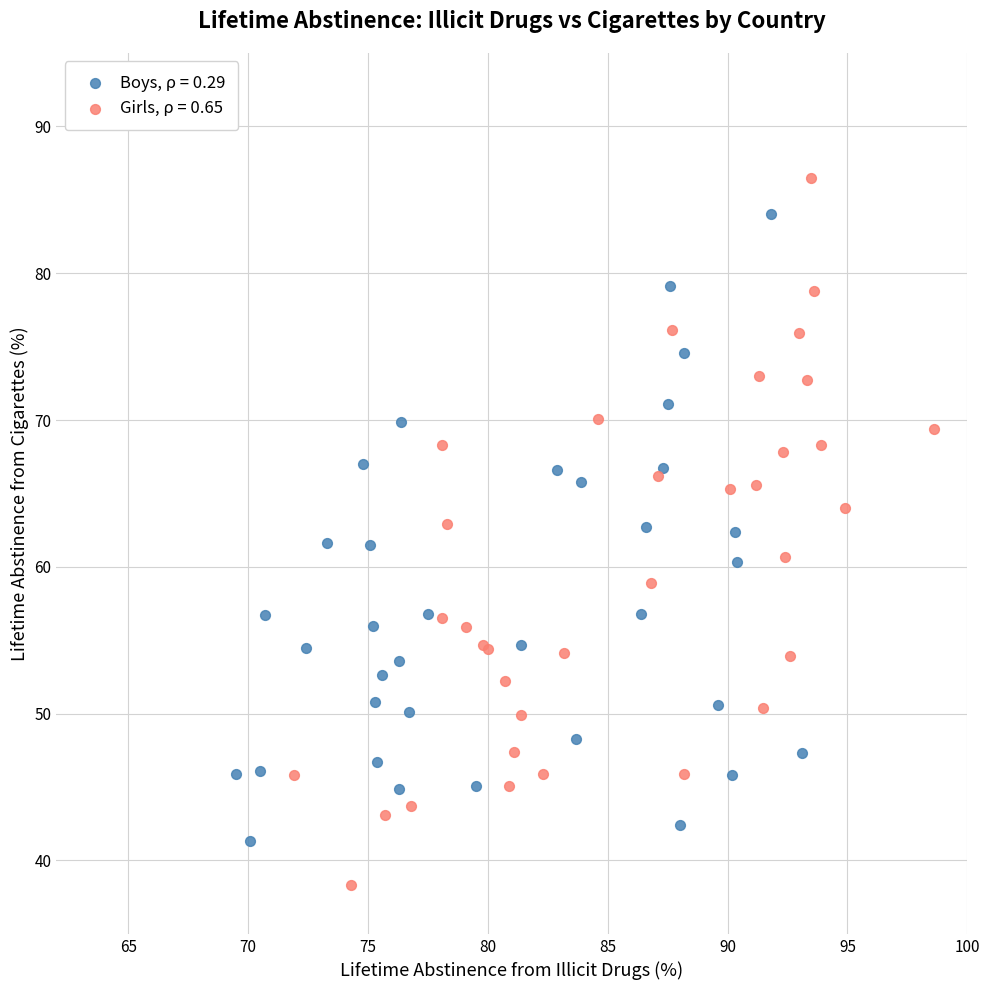

Which series contains the highest Y value?

Girls, ρ = 0.65